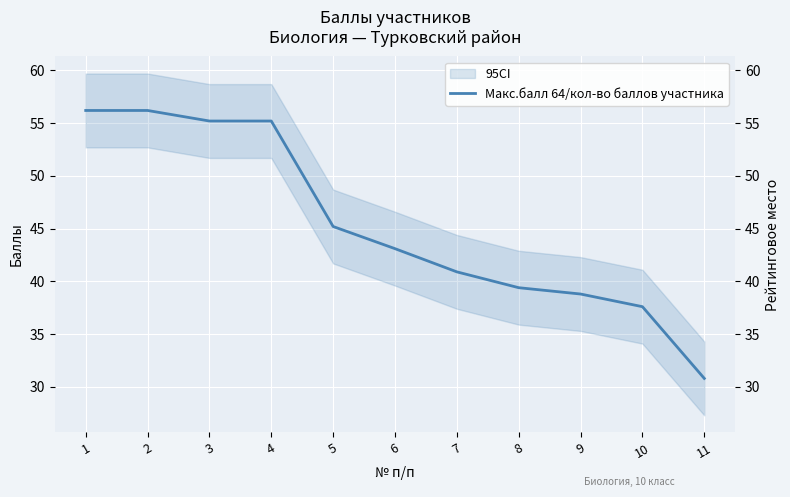

What is the value of the 11th point from the left?

30.8